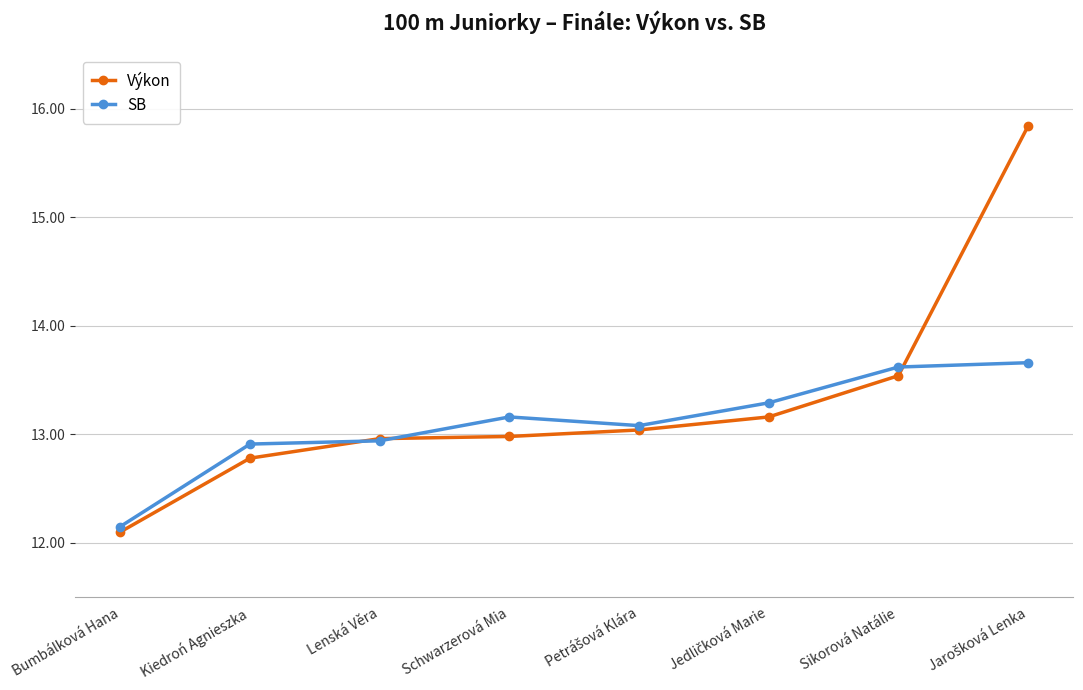

Rank the series by their maximum value, from lowest to highest.

SB, Výkon